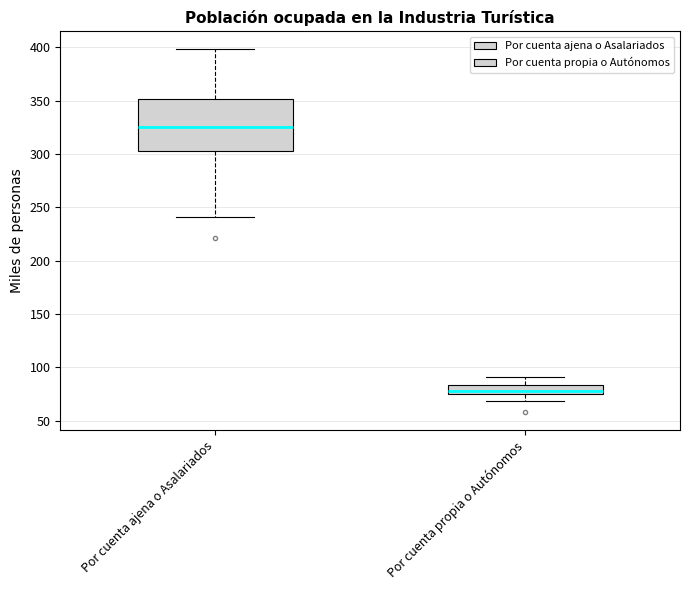

Comparing the boxes themselves (not the whiskers), which one is the tallest?

Por cuenta ajena o Asalariados